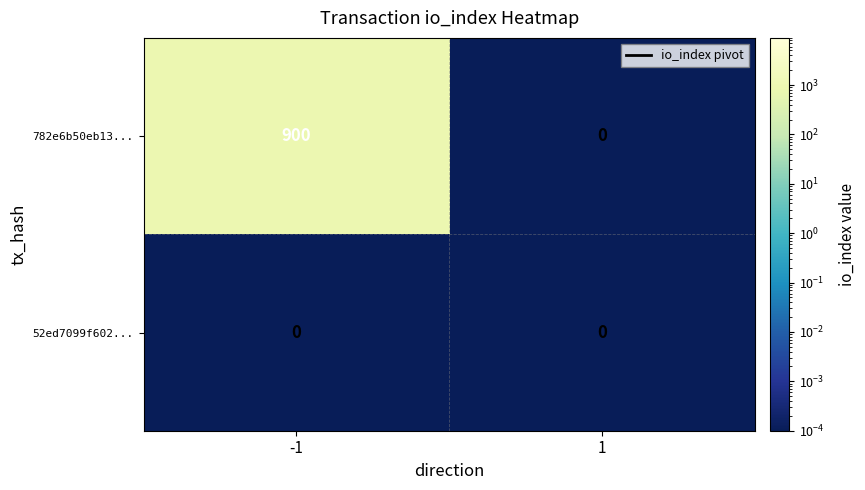

Reading left to right, list all the values displayed in this chart.

782e6b50eb13...: -1=900	1=0
52ed7099f602...: -1=0	1=0